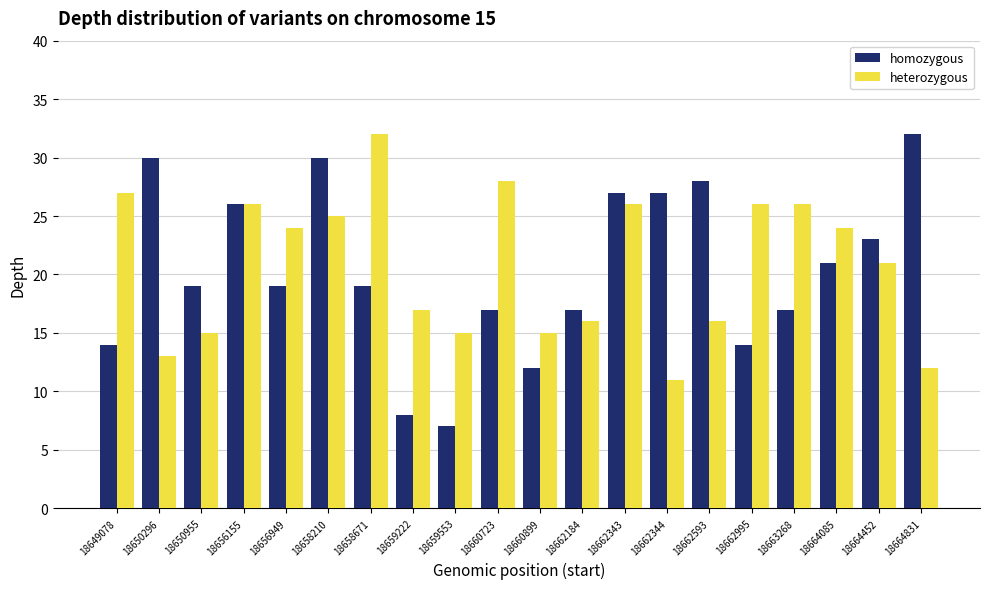

Are the bars horizontal?

No